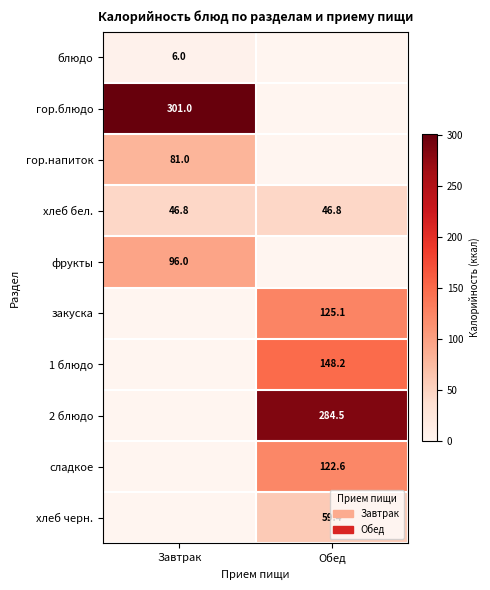

Is the value of хлеб черн. at Обед greater than the value of закуска at Обед?

No